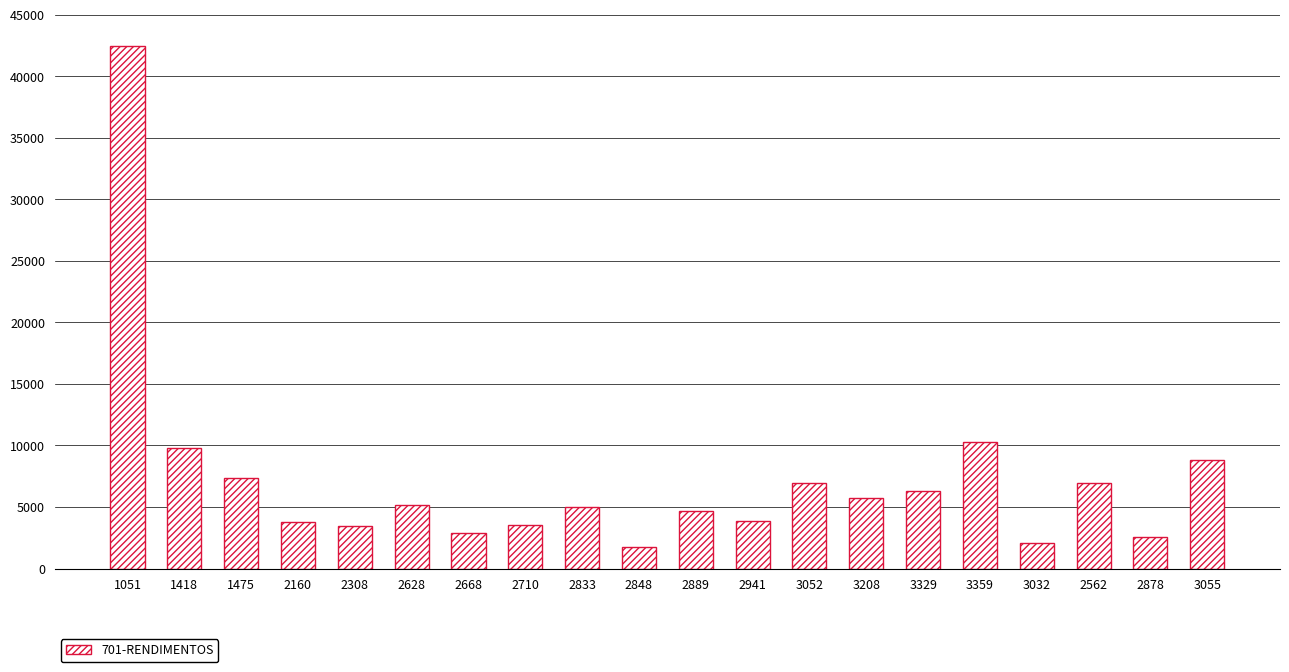

What is the label of the 4th bar from the left?

2160